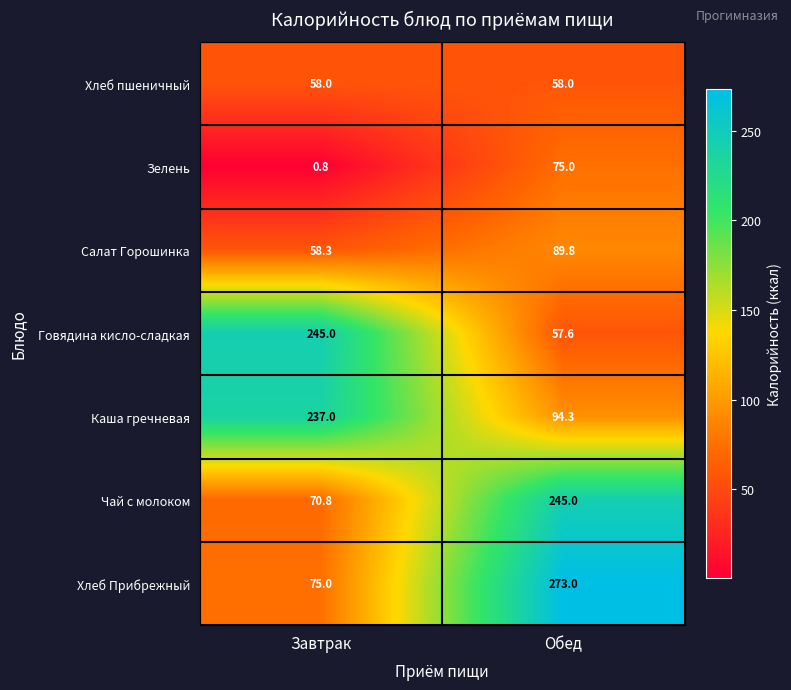

What is the total value across all series at Завтрак?

744.9